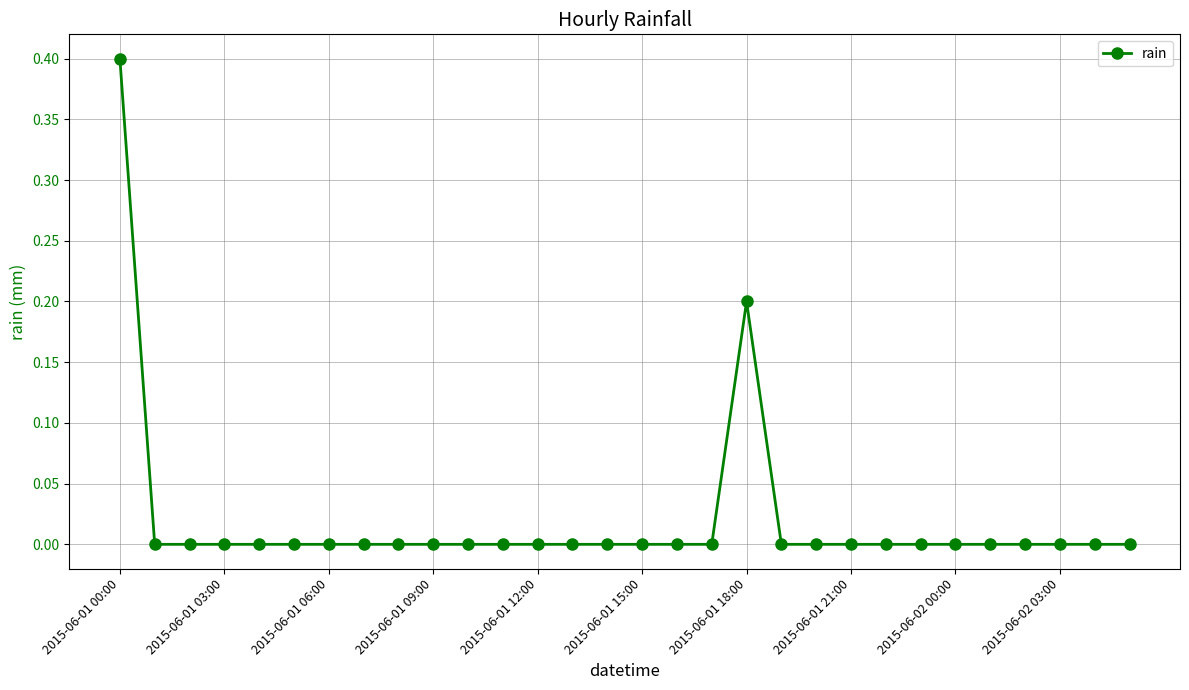

Count the values in the range 0 to 1.

30